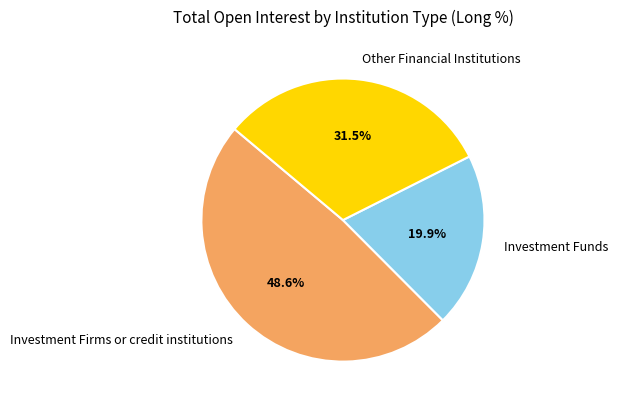

Does any single category account for the majority?

No